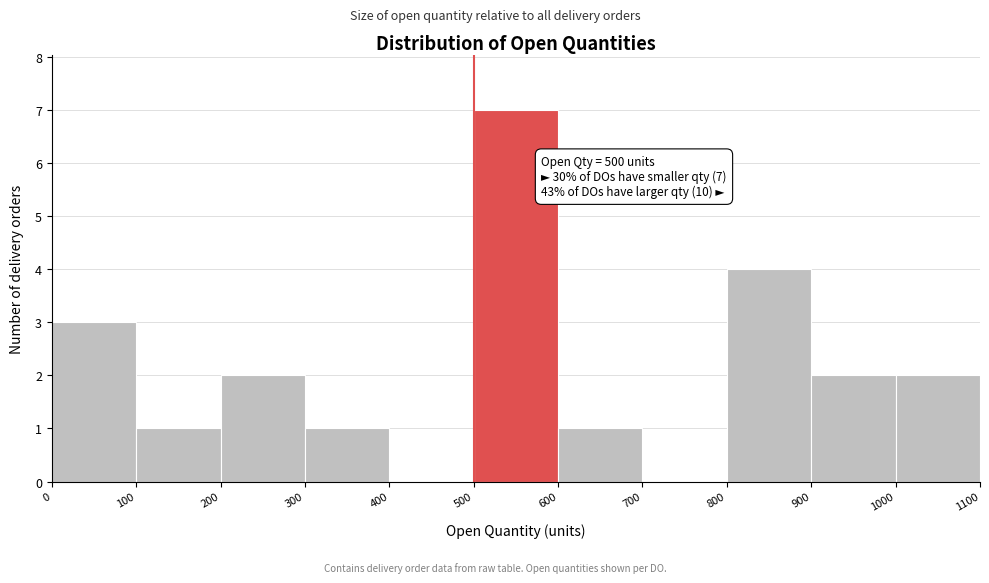

Over which range of the x-axis is the bar tallest?

500 to 600